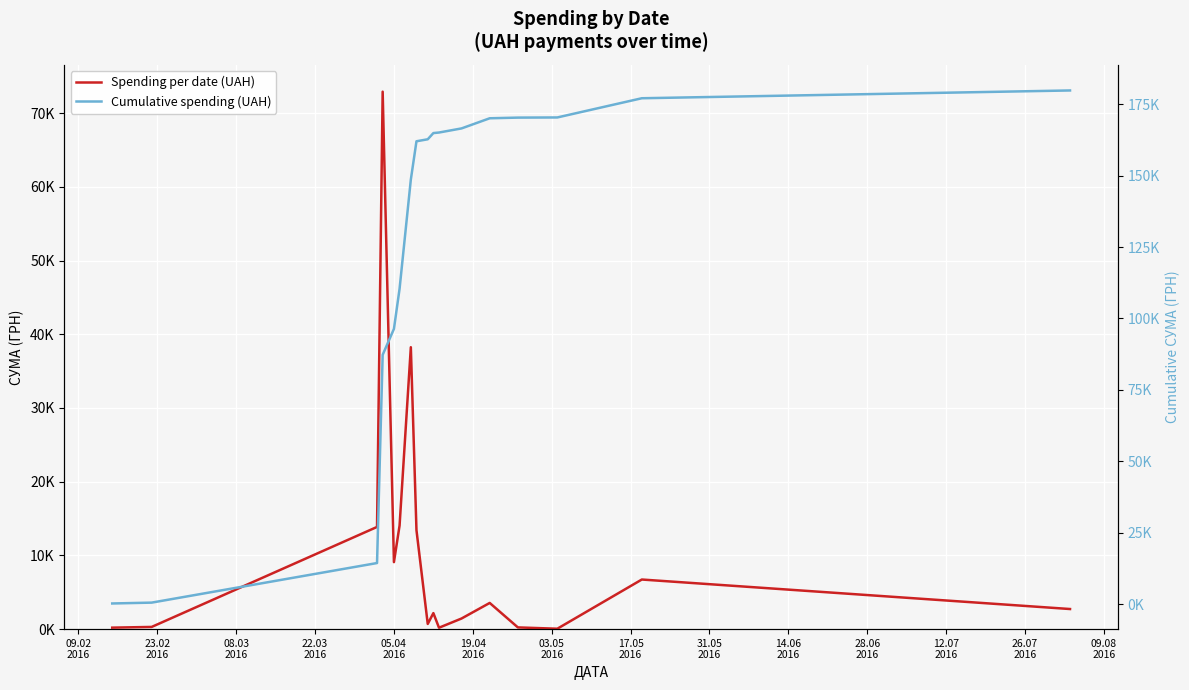

How many categories are shown in the chart?

17